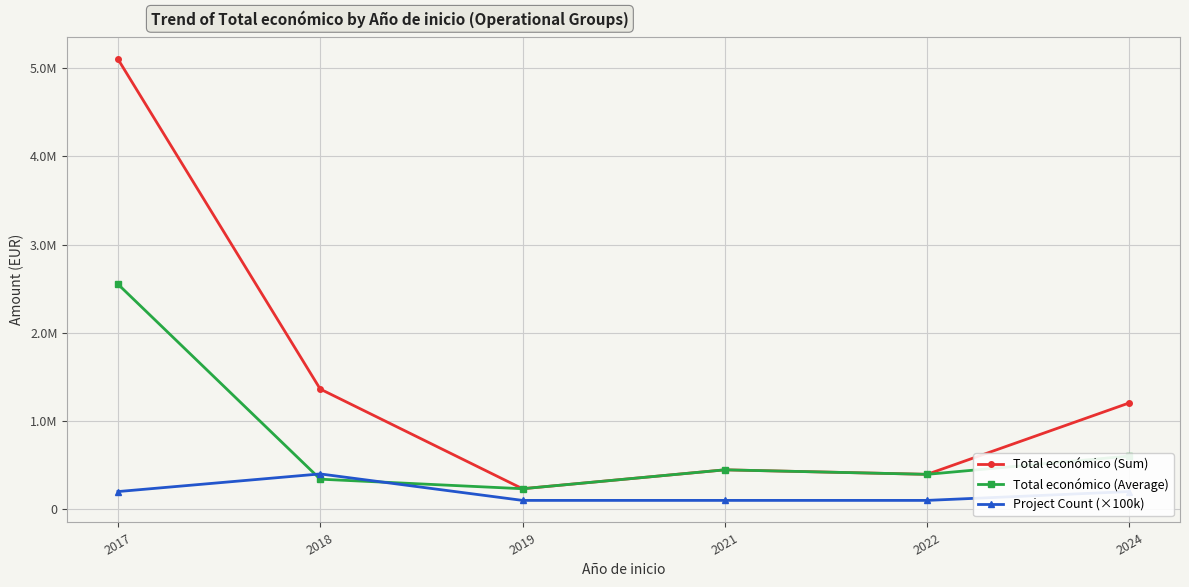

The value of Project Count (×100k) at 2022 is 100000.0. True or false?

True